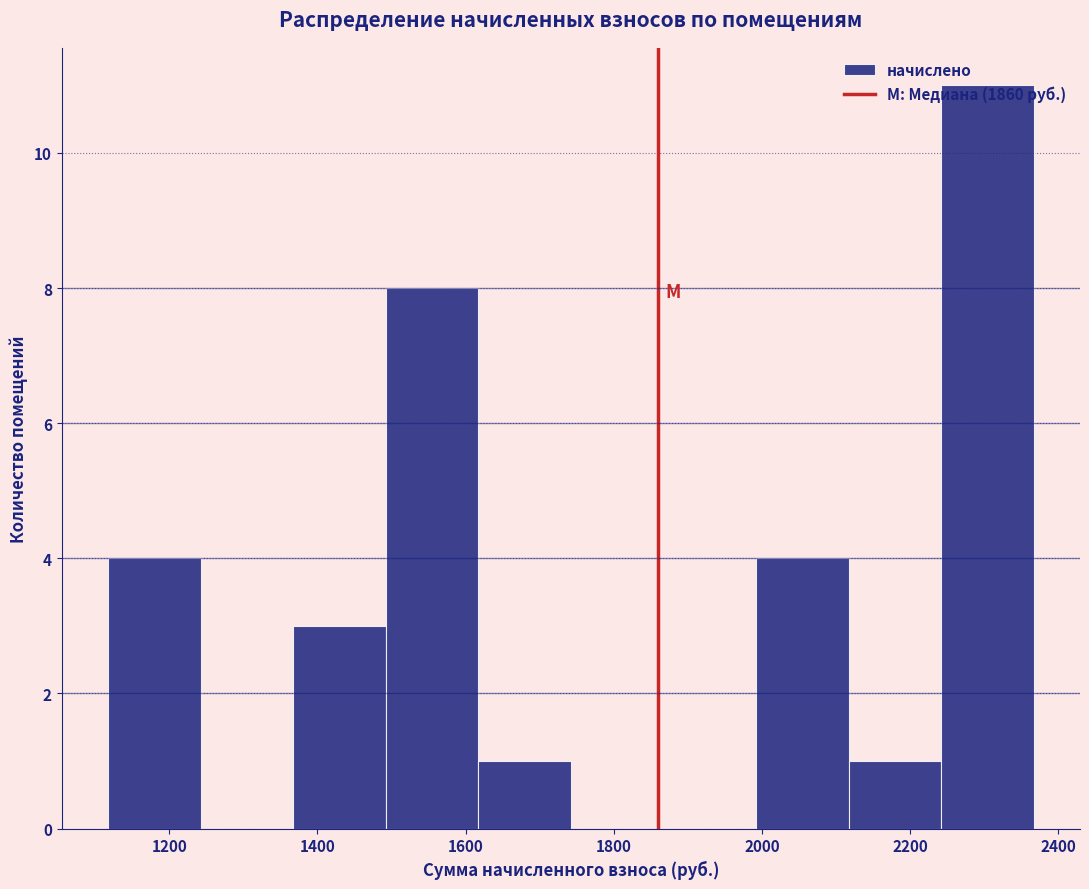

Over which range of the x-axis is the bar tallest?

2240 to 2360